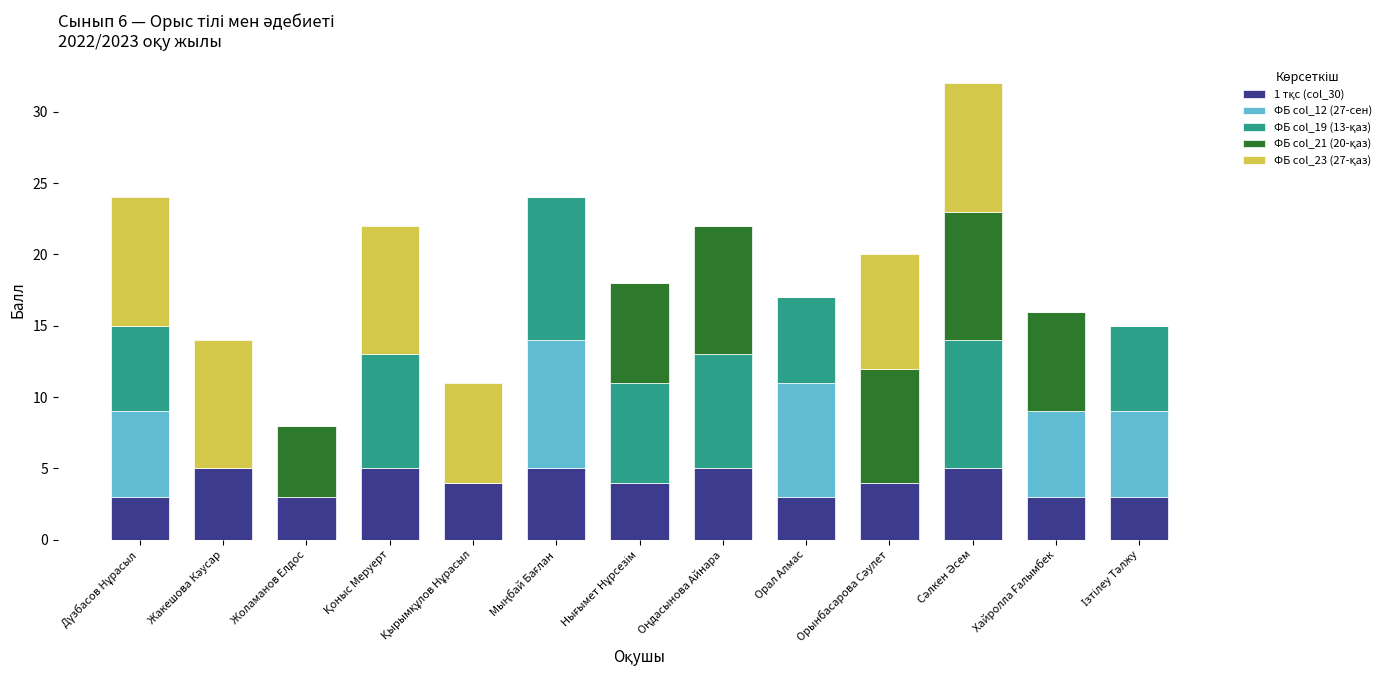

Count the ФБ col_12 (27-сен) values in the range 0 to 6.

11